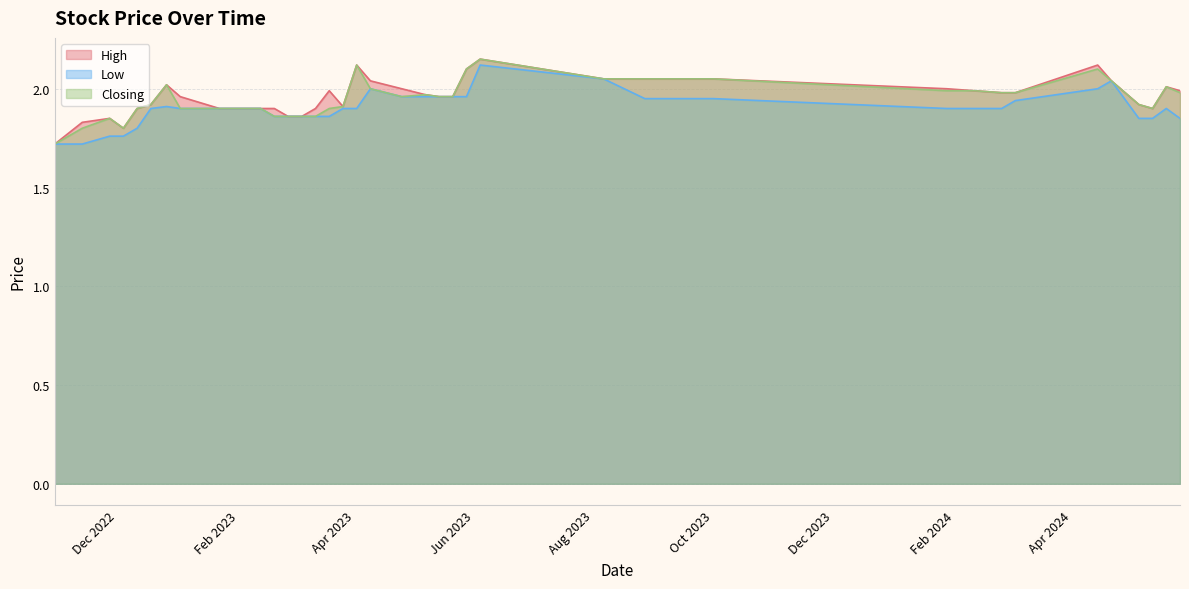

Is it true that High equals 3.6 at 14/04/2024?

False